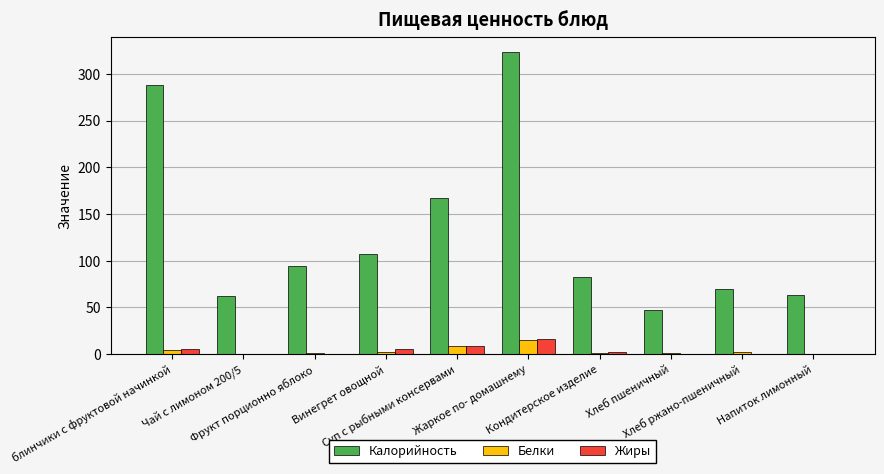

Which series has the largest total across all categories?

Калорийность